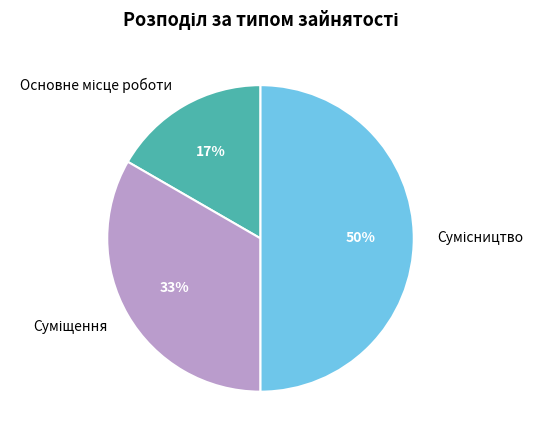

To the nearest percent, what is the difference between the largest and smallest slice percentages?

33%